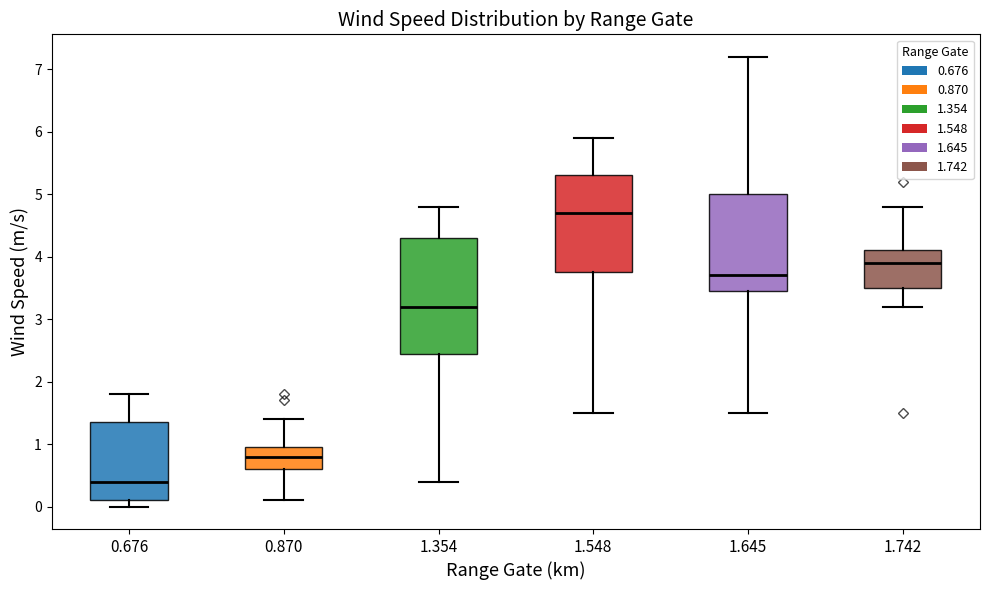

Reading left to right, transcribe this box plot: for each box, give where its median line is, the range the box spans, and where its two whiskers end, as read against the y-axis. The values are not printed on the chart, so give them approximately, as read against the axis.

0.676: median 0.4, box 0.1 to 1.4, whiskers 0.0 to 1.8
0.870: median 0.8, box 0.6 to 1.0, whiskers 0.1 to 1.4
1.354: median 3.2, box 2.5 to 4.3, whiskers 0.4 to 4.8
1.548: median 4.7, box 3.8 to 5.3, whiskers 1.5 to 5.9
1.645: median 3.7, box 3.5 to 5.0, whiskers 1.5 to 7.2
1.742: median 3.9, box 3.5 to 4.1, whiskers 3.2 to 4.8